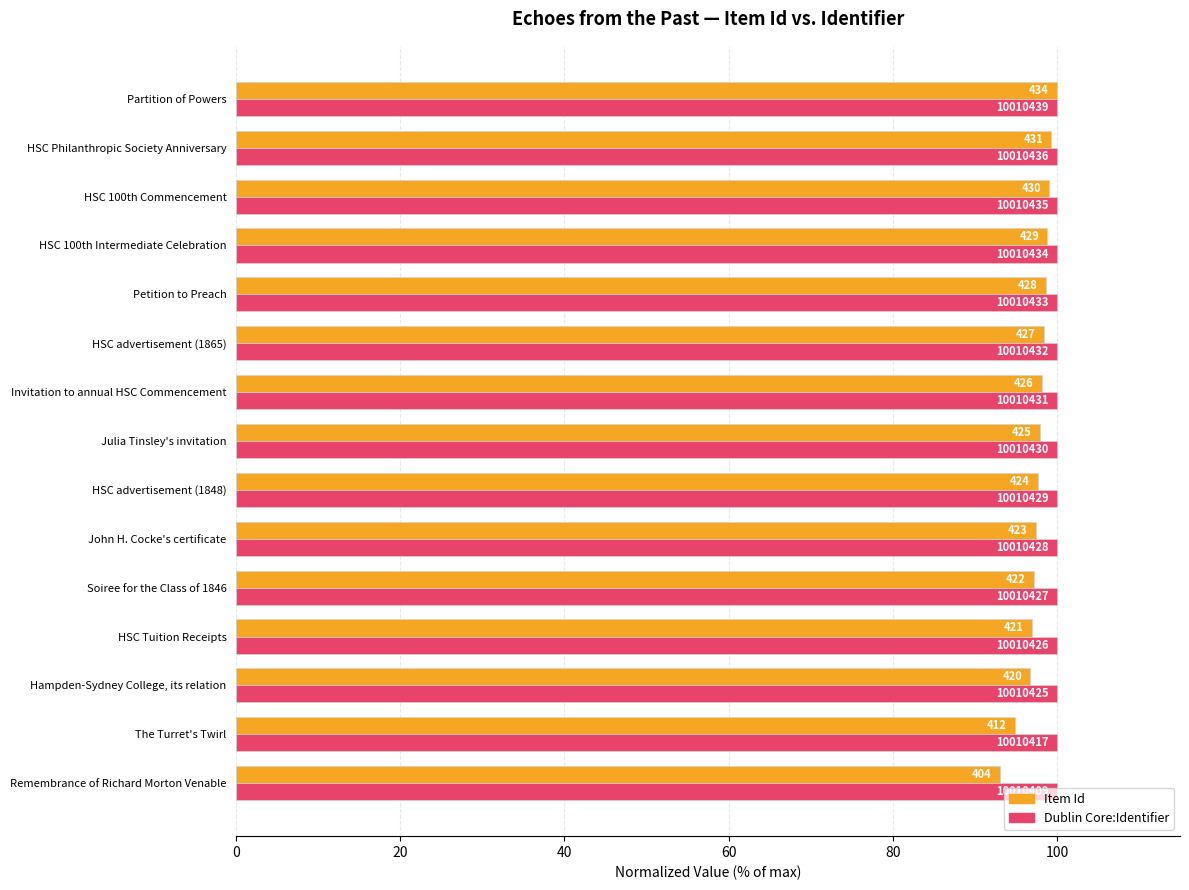

What is the sum of all Dublin Core:Identifier values?

1500.0